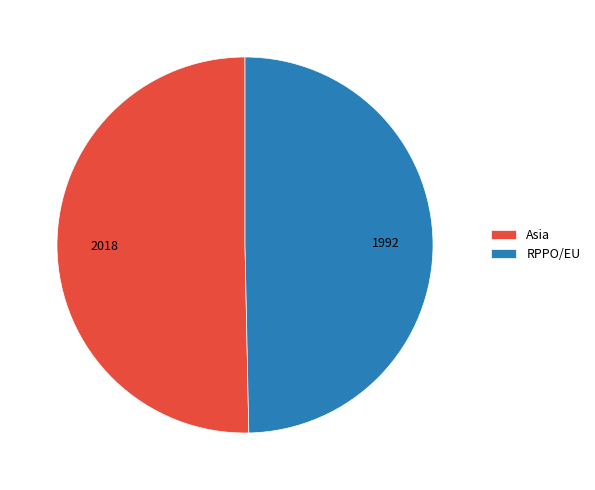

Which category has the smallest portion of the pie?

RPPO/EU